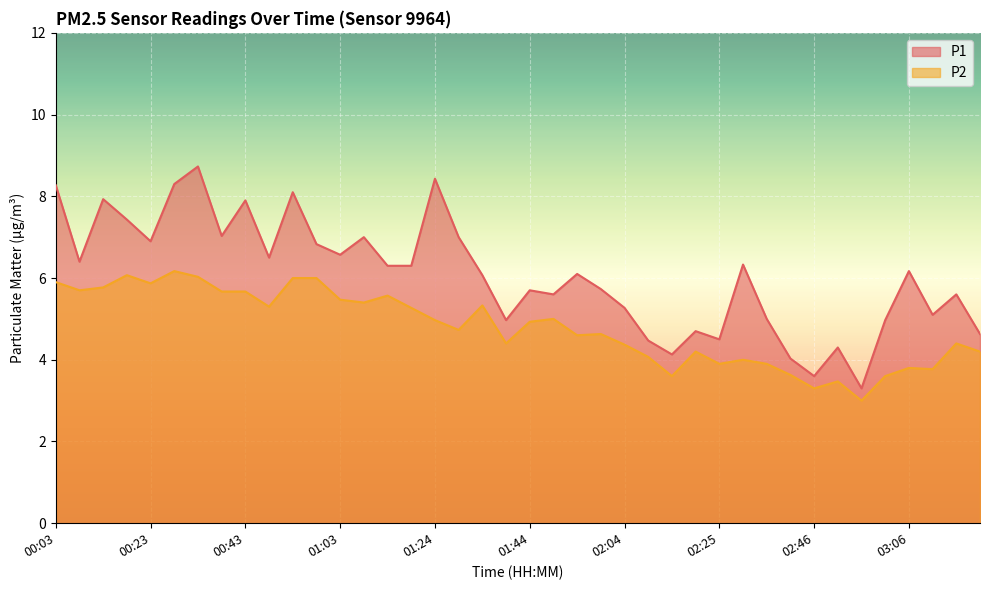

Reading left to right, transcribe all the data shown in this chart.

P1: 00:03=8.3	00:08=6.4	00:13=7.9	00:18=7.4	00:23=6.9	00:28=8.3	00:33=8.7	00:38=7.0	00:43=7.9	00:48=6.5	00:53=8.1	00:58=6.8	01:03=6.6	01:09=7.0	01:14=6.3	01:19=6.3	01:24=8.4	01:29=7.0	01:34=6.1	01:39=5.0	01:44=5.7	01:49=5.6	01:54=6.1	01:59=5.7	02:04=5.3	02:10=4.5	02:15=4.1	02:20=4.7	02:25=4.5	02:30=6.3	02:35=5.0	02:41=4.0	02:46=3.6	02:51=4.3	02:56=3.3	03:01=5.0	03:06=6.2	03:11=5.1	03:16=5.6	03:21=4.6
P2: 00:03=5.9	00:08=5.7	00:13=5.8	00:18=6.1	00:23=5.9	00:28=6.2	00:33=6.0	00:38=5.7	00:43=5.7	00:48=5.3	00:53=6.0	00:58=6.0	01:03=5.5	01:09=5.4	01:14=5.6	01:19=5.3	01:24=5.0	01:29=4.7	01:34=5.3	01:39=4.4	01:44=4.9	01:49=5.0	01:54=4.6	01:59=4.6	02:04=4.4	02:10=4.1	02:15=3.6	02:20=4.2	02:25=3.9	02:30=4.0	02:35=3.9	02:41=3.6	02:46=3.3	02:51=3.5	02:56=3.0	03:01=3.6	03:06=3.8	03:11=3.8	03:16=4.4	03:21=4.2